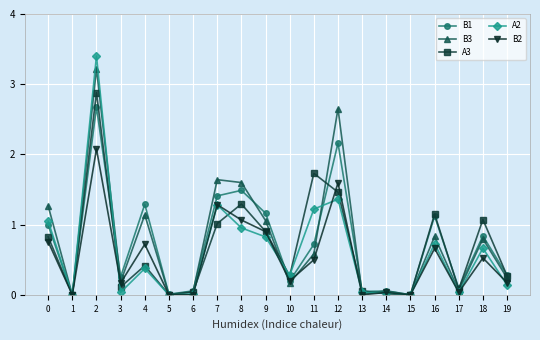

What are all the series names shown in the legend?

B1, B3, A3, A2, B2